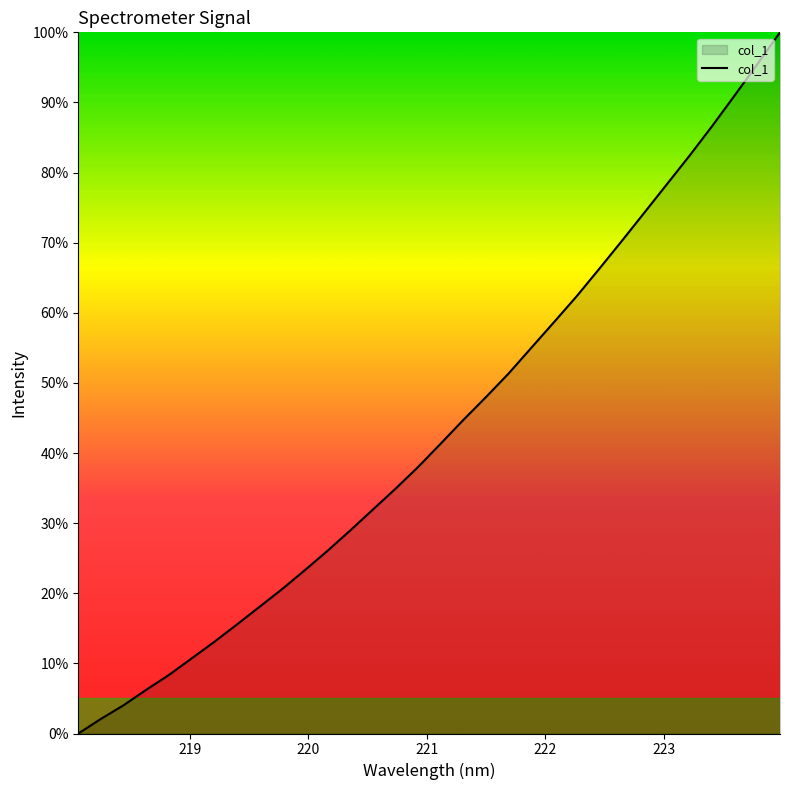

What is the maximum value shown in the chart?

100.0